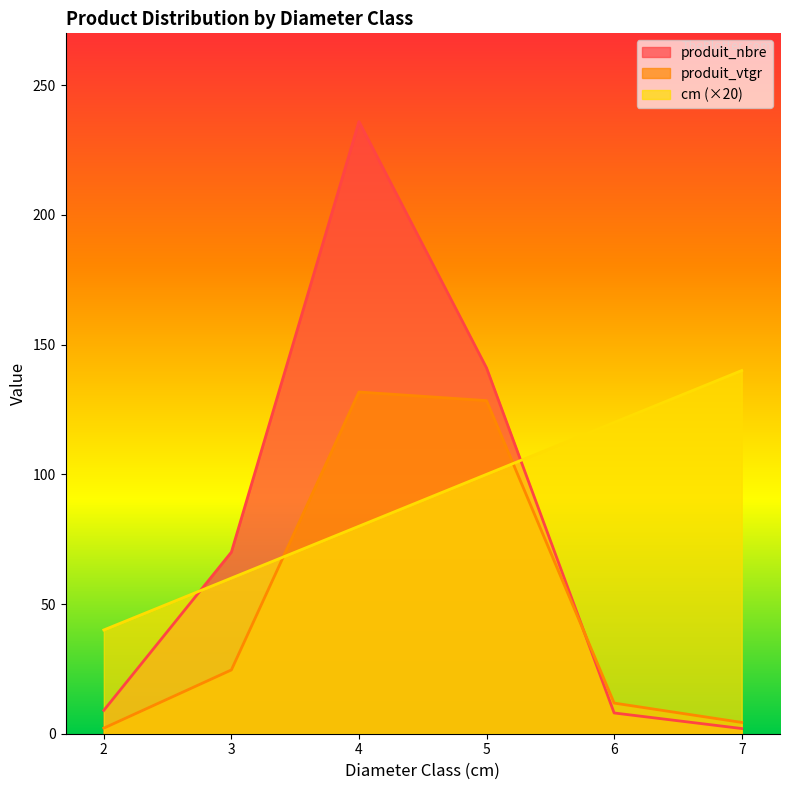

Where does the cm series first go above 100?

6